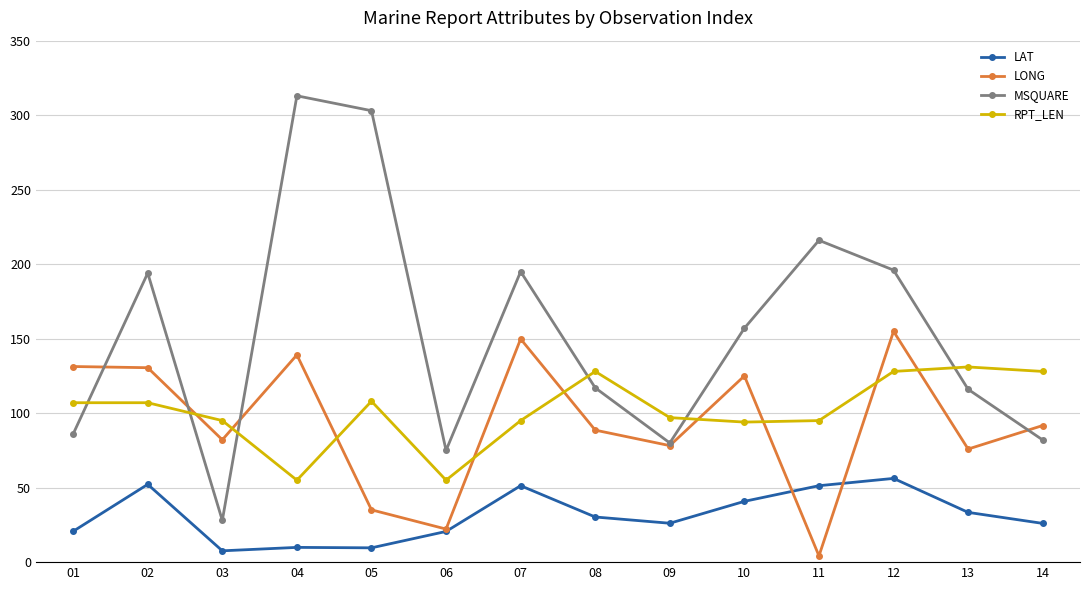

What is the maximum value for RPT_LEN?

131.0